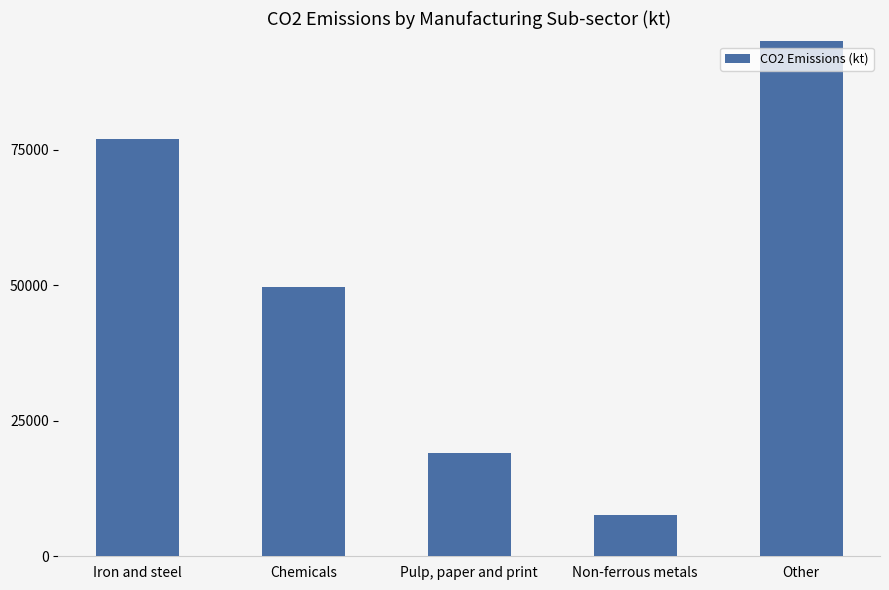

What is the label of the 4th bar from the right?

Chemicals